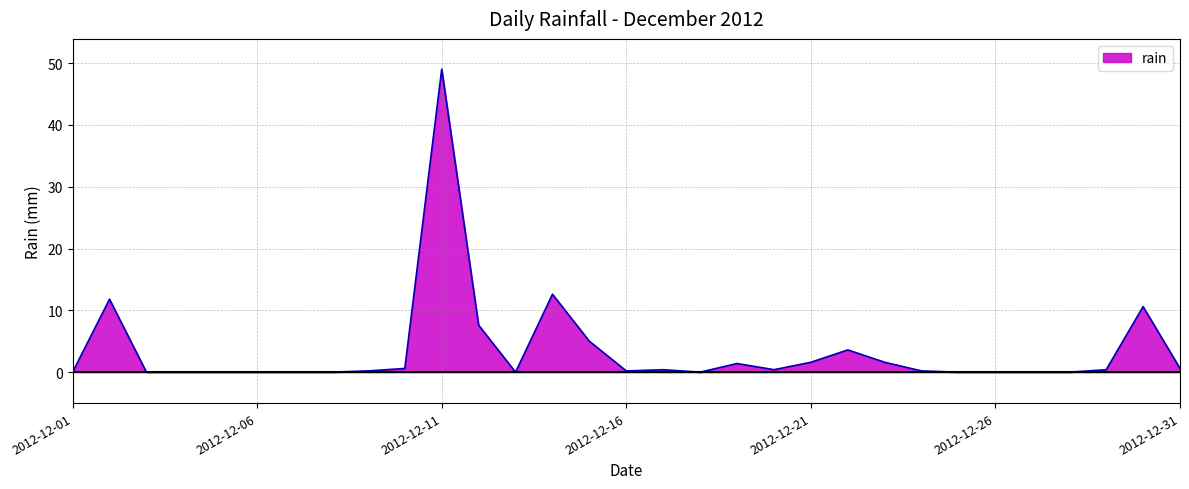

What is the maximum value shown in the chart?

49.0